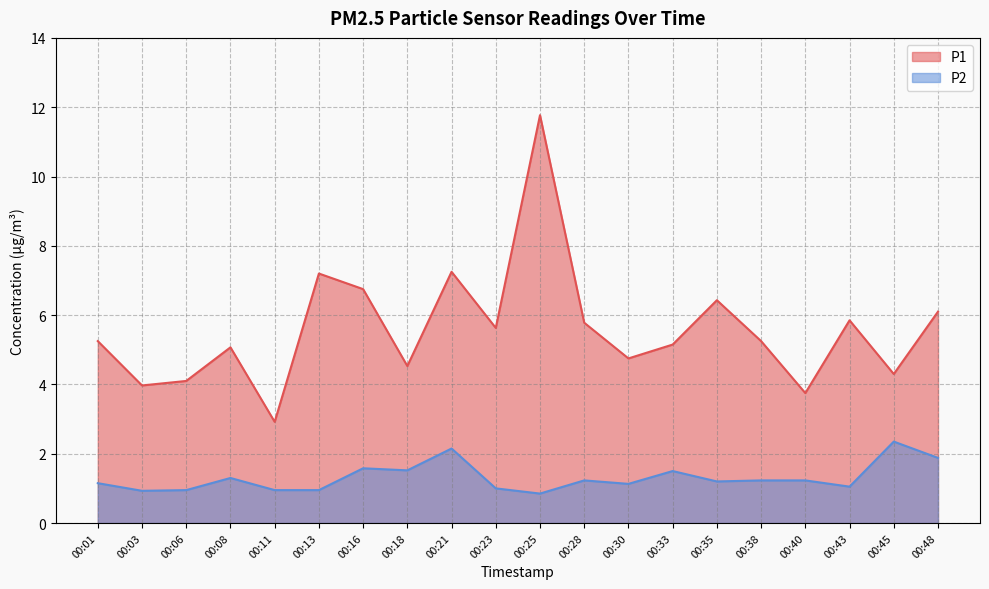

Is it true that P1 equals 1.2 at 00:33?

False